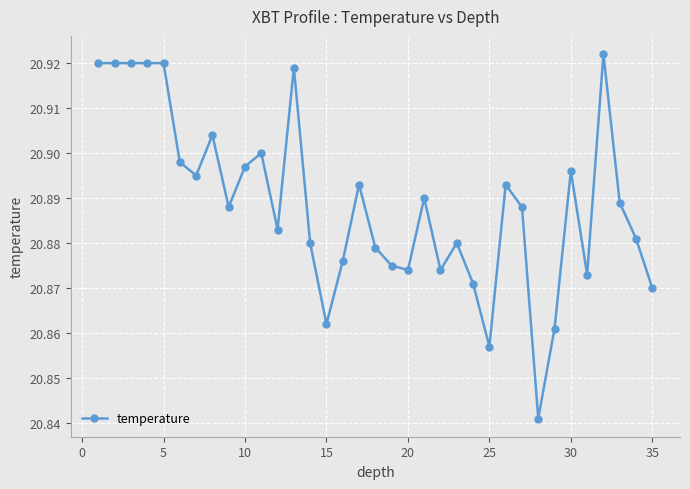

What is the sum of all values?

731.1